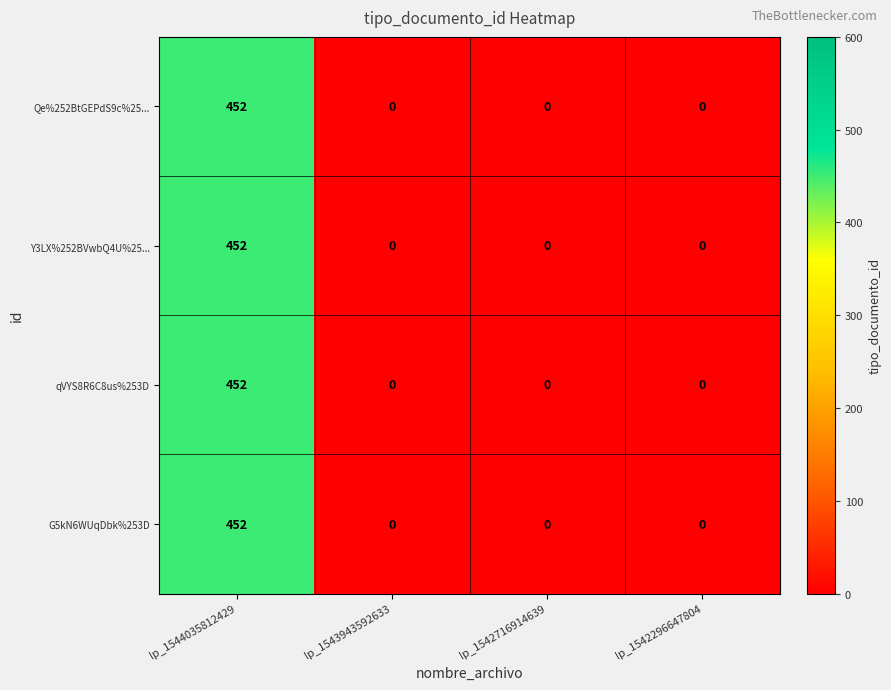

What is the difference between the maximum and minimum values in the Y3LX%252BVwbQ4U%25... series?

452